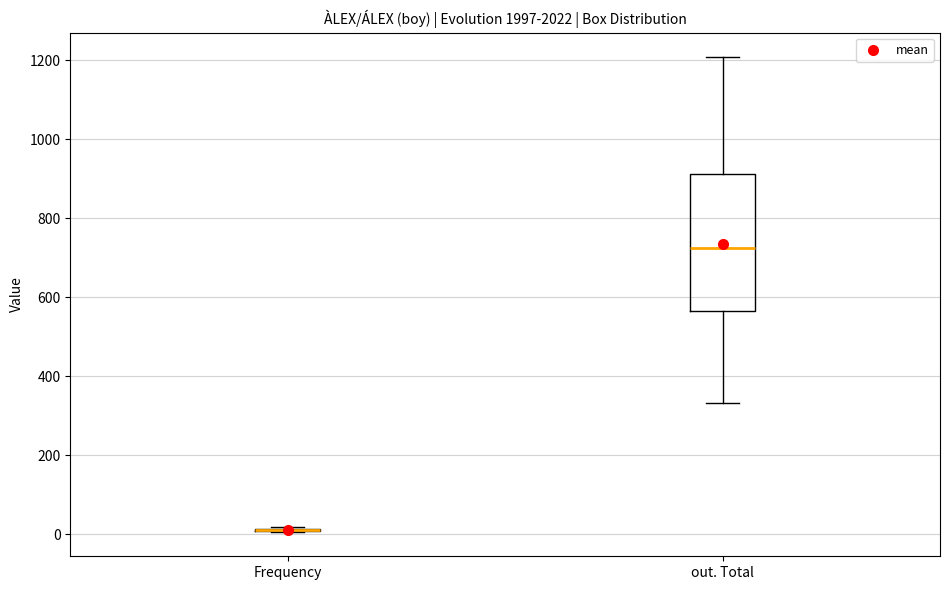

Reading left to right, read every box against the y-axis: the position of its median line, the range the box covers, and the ends of its whiskers. The values are not printed on the chart, so give them approximately, as read against the axis.

Frequency: box collapsed to a line at 20, whiskers 0 to 20
out. Total: median 720, box 560 to 920, whiskers 340 to 1200